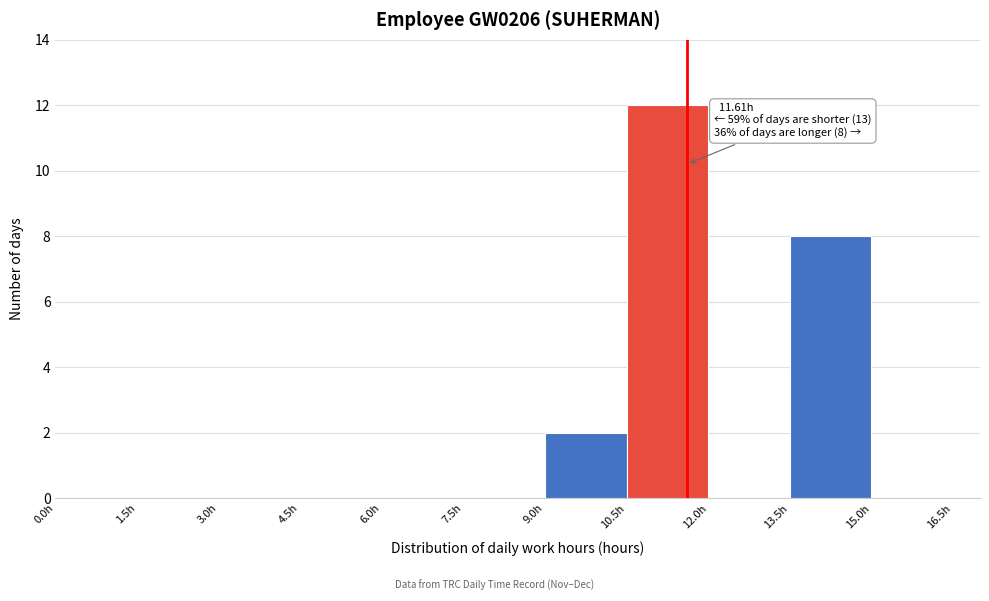

Which range on the x-axis has the tallest bar?

10.5 to 12.0